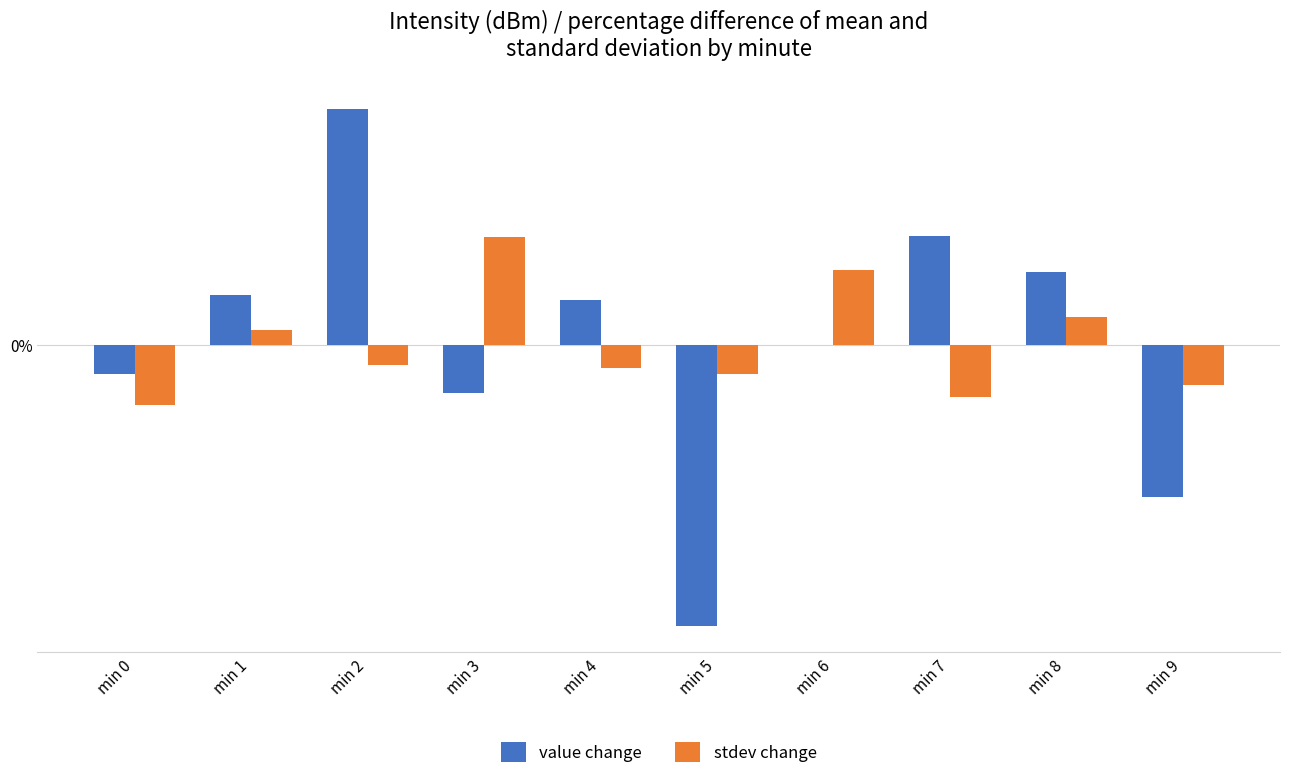

Reading right to left, what are all the values shown in this chart?

value change: -1.6	0.7	1.1	0.0	-2.9	0.5	-0.5	2.4	0.5	-0.3
stdev change: -0.4	0.3	-0.5	0.8	-0.3	-0.2	1.1	-0.2	0.1	-0.6